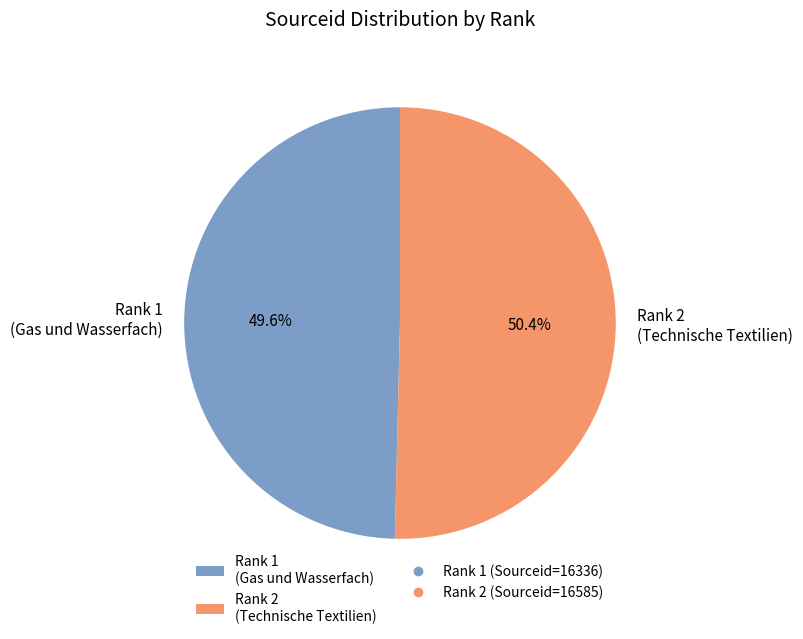

Which has a higher value, Rank 2 (Technische Textilien) or Rank 1 (Gas und Wasserfach)?

Rank 2 (Technische Textilien)